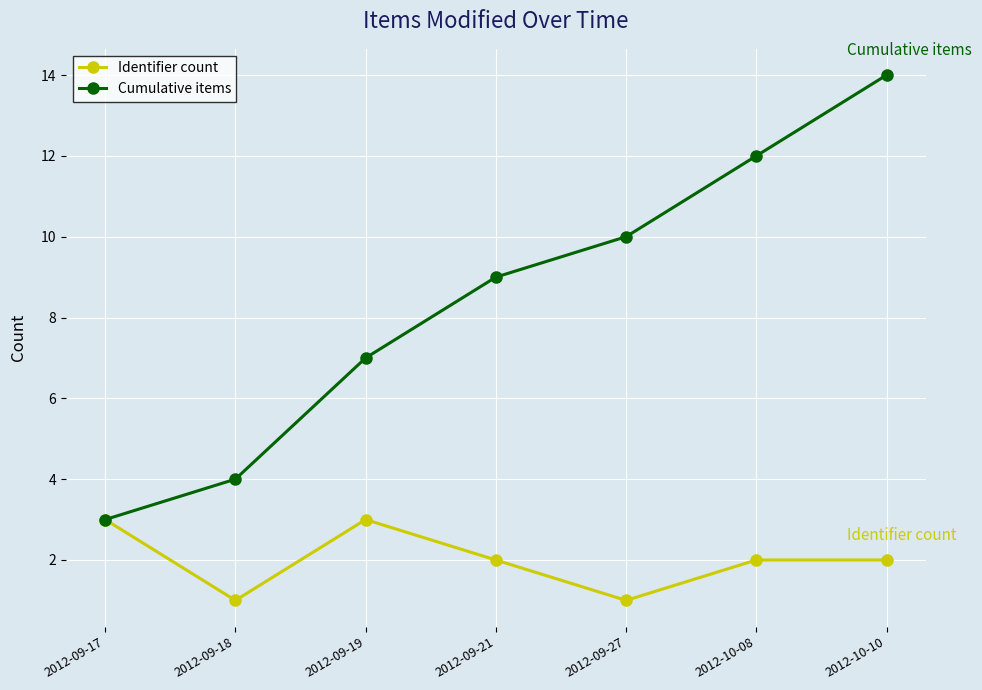

The Identifier count series shows 1 at 2012-09-27. True or false?

True